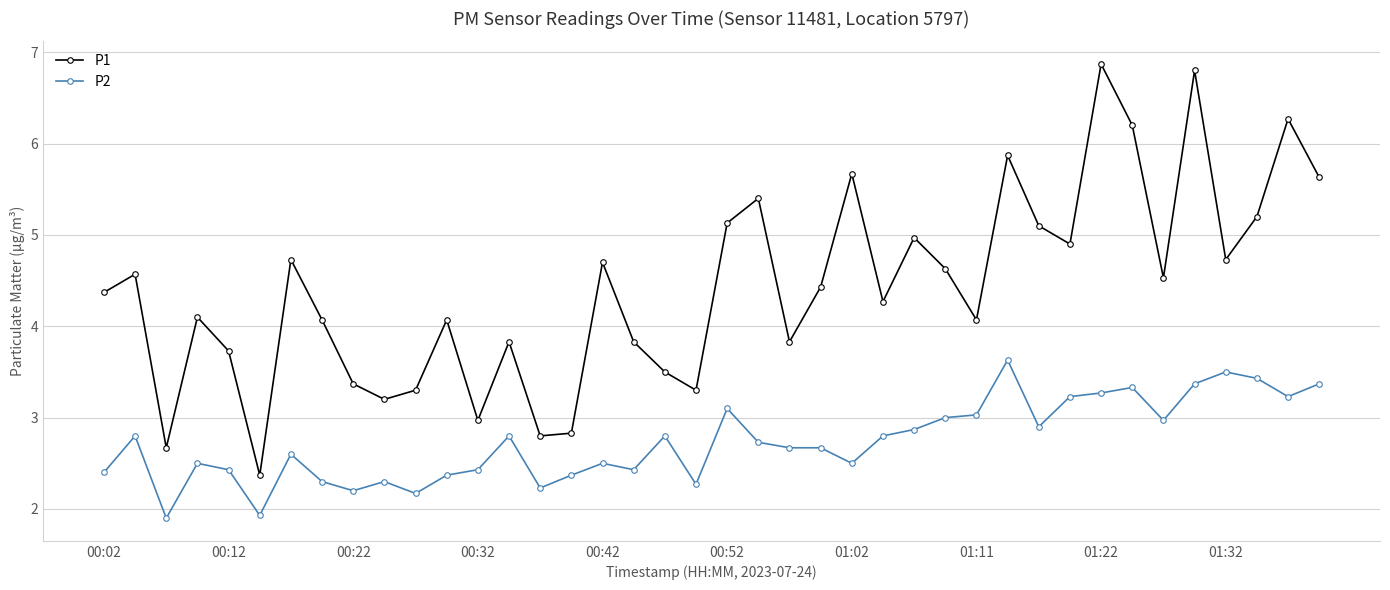

List the series in order of their peak value, lowest first.

P2, P1